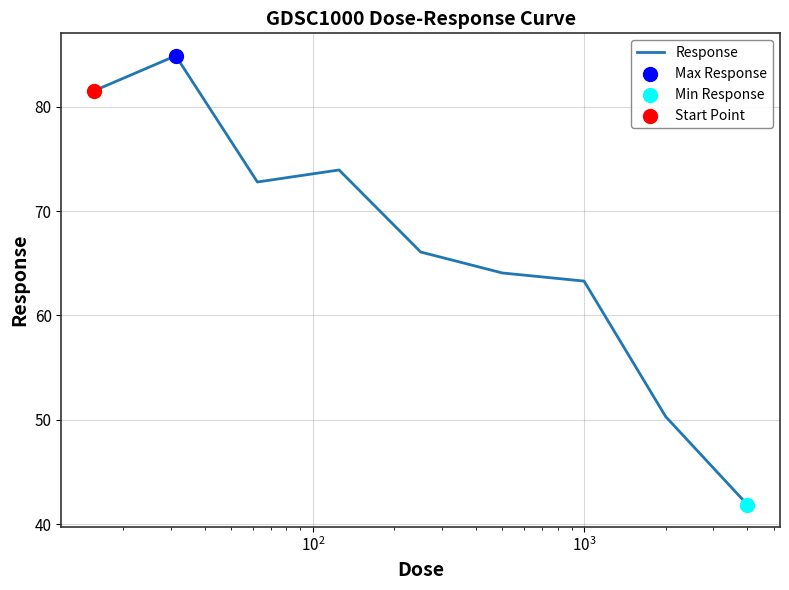

What is the minimum value shown in the chart?

41.9